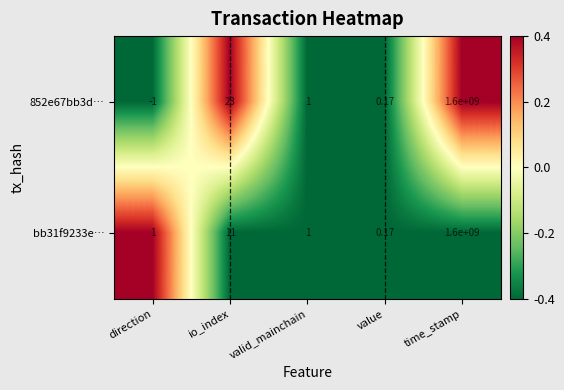

At which category is the sum across all series the highest?

time_stamp